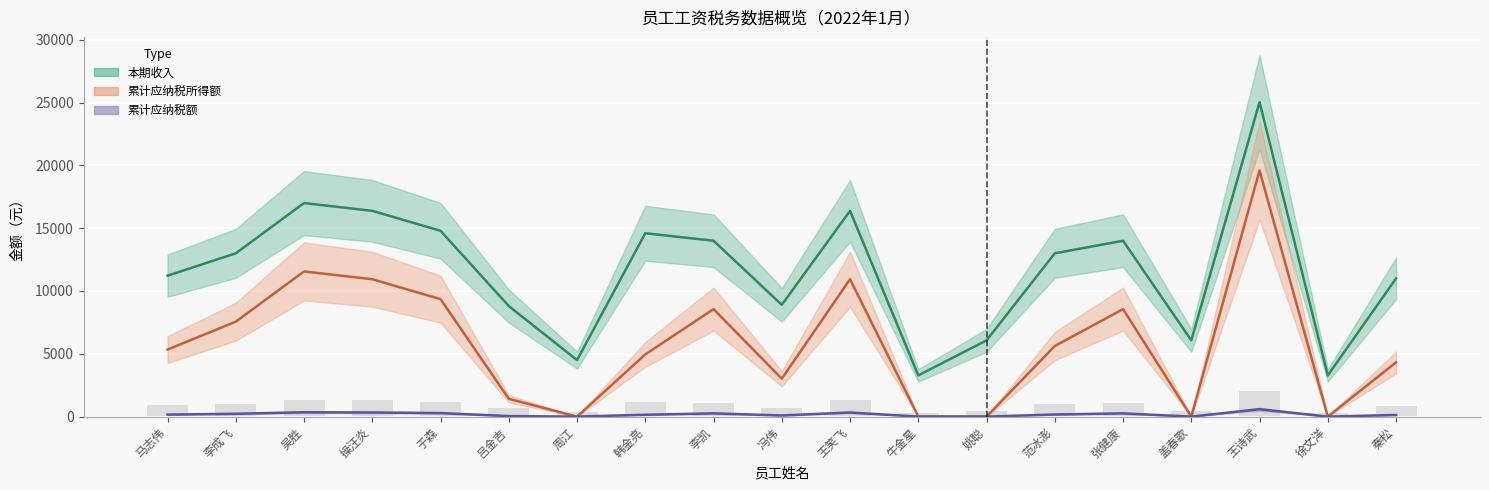

At which category is the sum across all series the highest?

王诗武